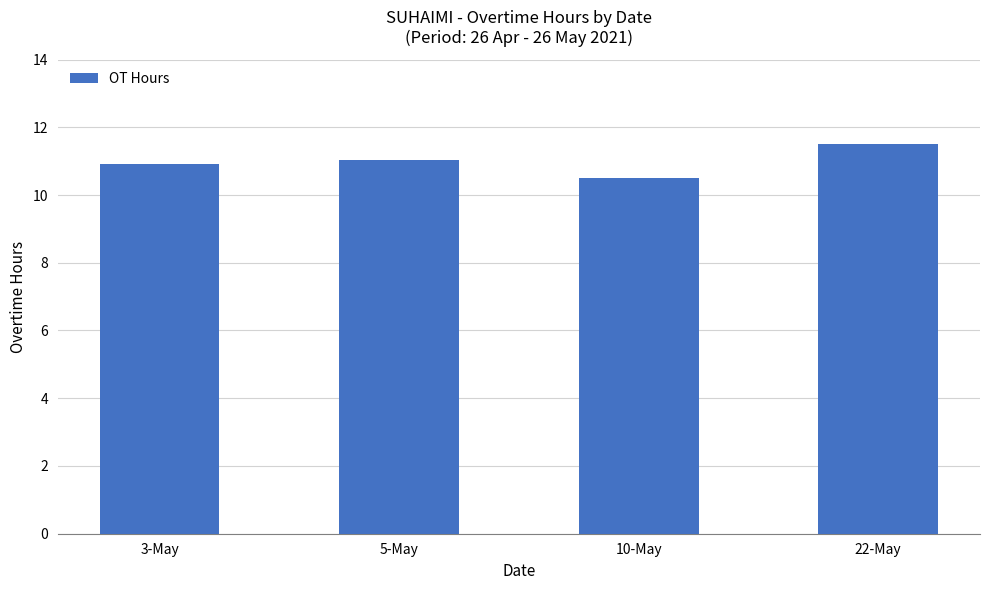

Where does the data first go above 11?

5-May